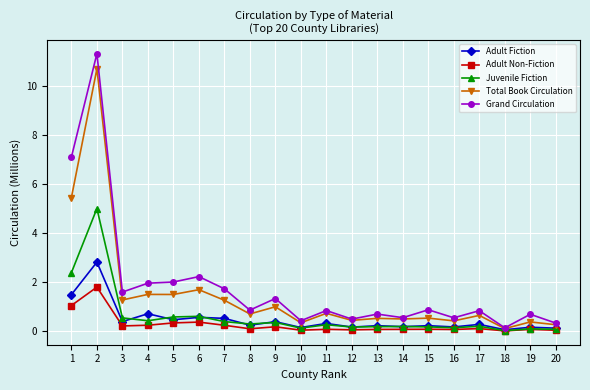

How many categories are shown in the chart?

20